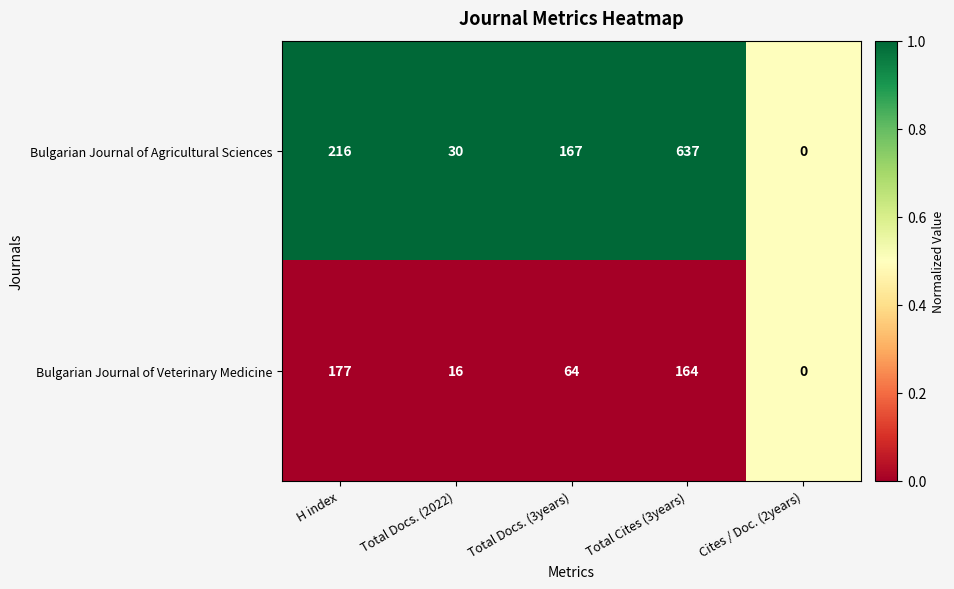

Which series has the largest total across all categories?

Bulgarian Journal of Agricultural Sciences